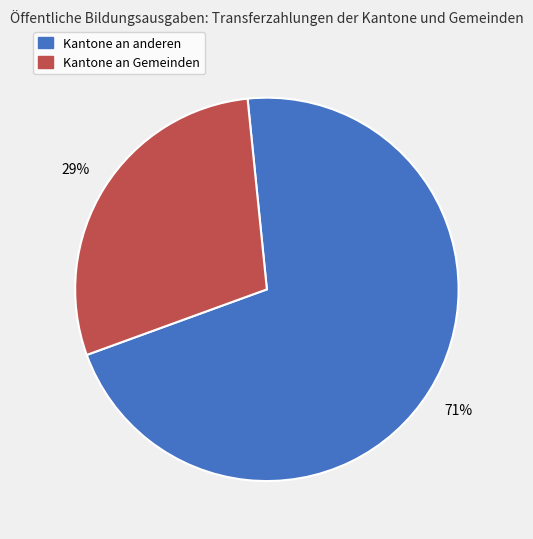

Is there any slice that represents more than half of the pie?

Yes